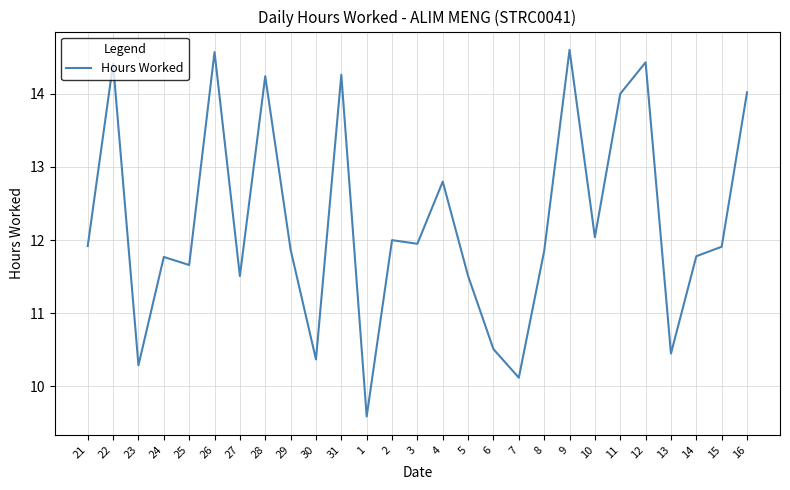

What is the maximum value shown in the chart?

14.6